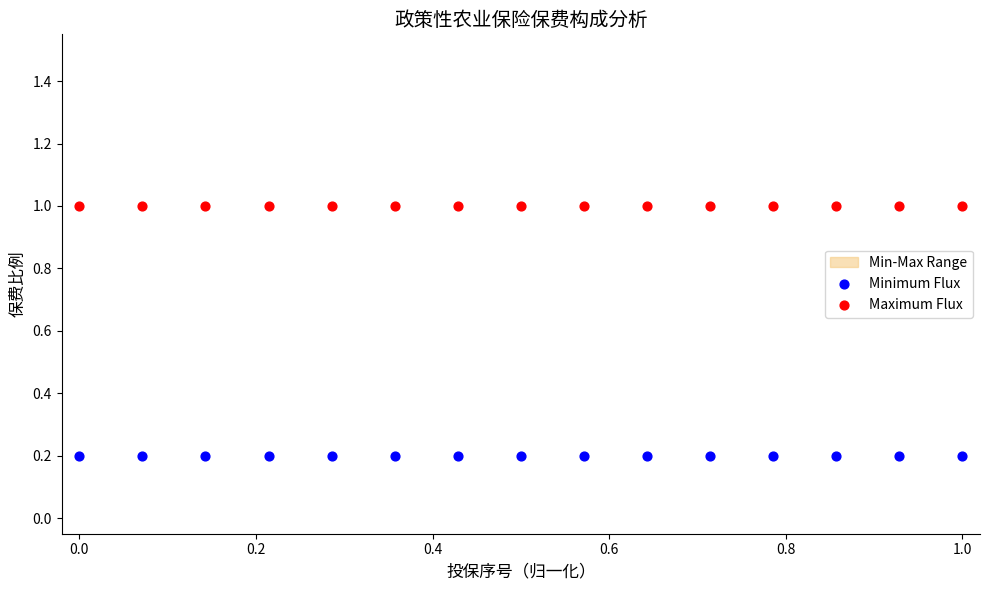

Which series contains the lowest Y value?

Minimum Flux